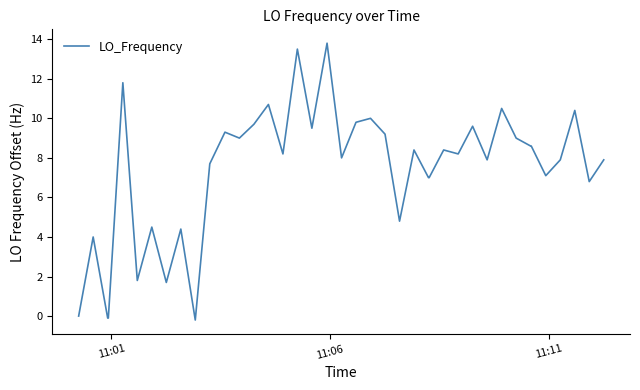

What is the greatest value displayed?

13.8